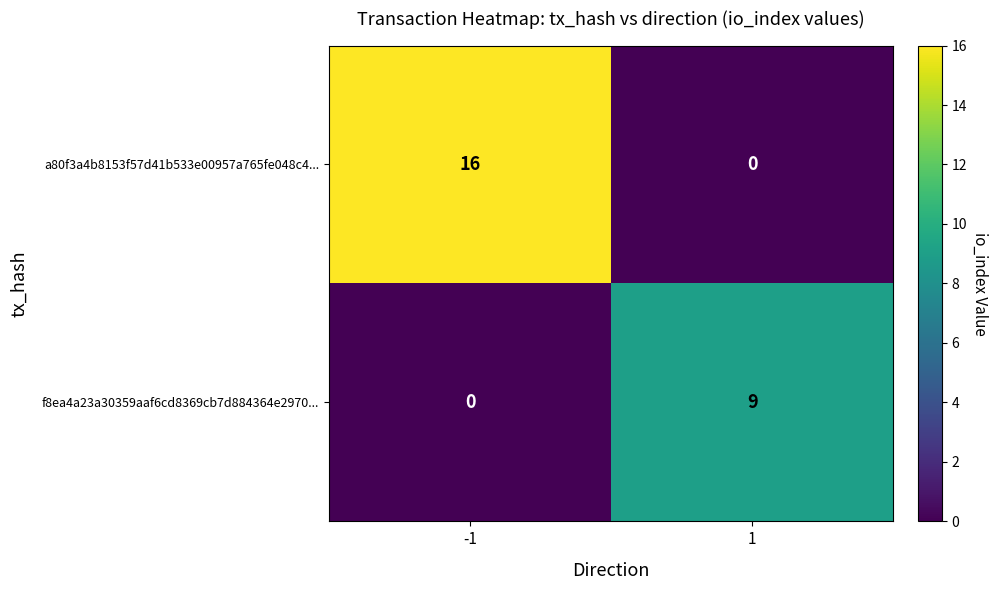

True or false: a80f3a4b8153f57d41b533e00957a765fe048c4... has a value of 16 at -1.

True